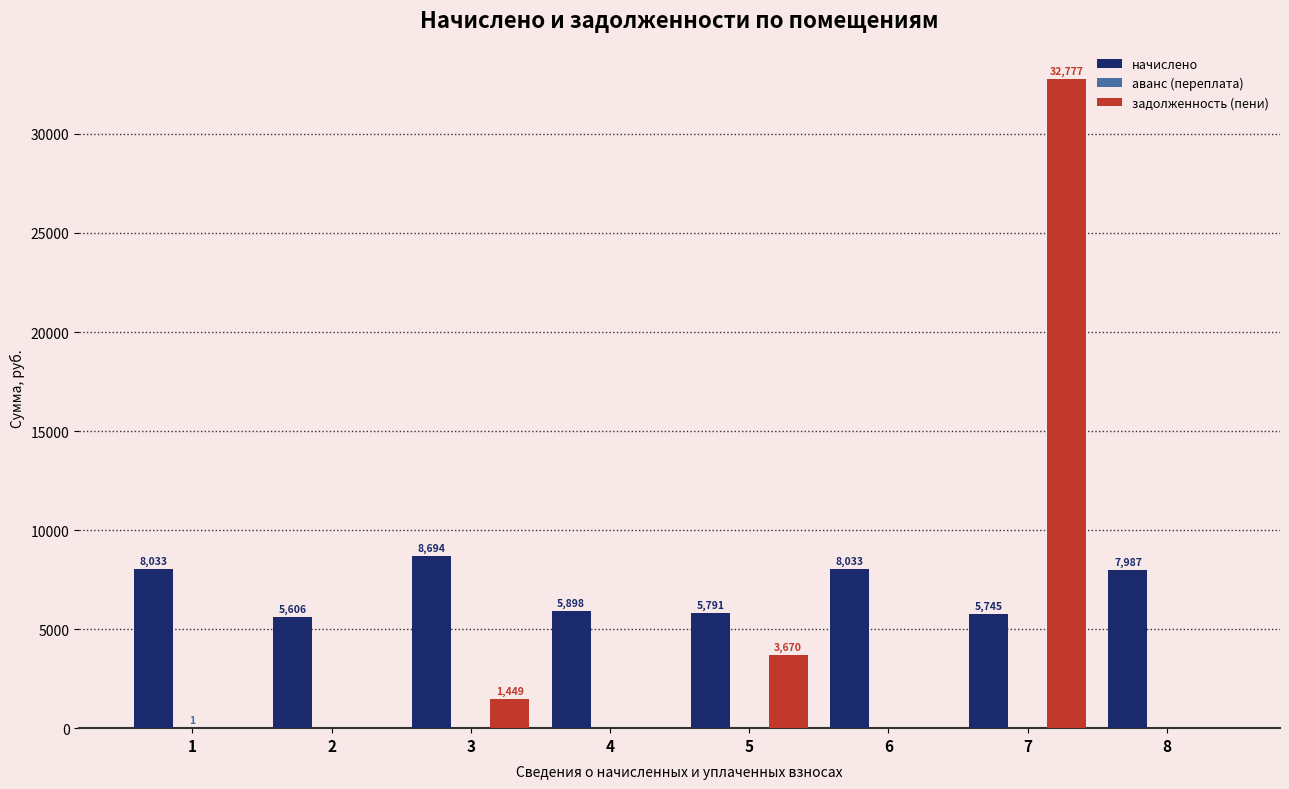

What is the sum of the задолженность (пени) values at 3 and 4?

1449.0